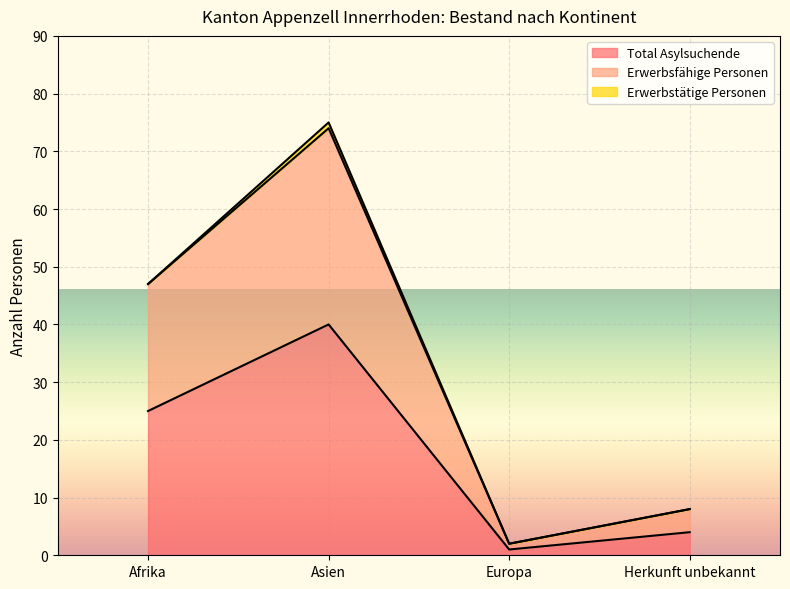

True or false: Total Asylsuchende has a value of 40 at Asien.

True